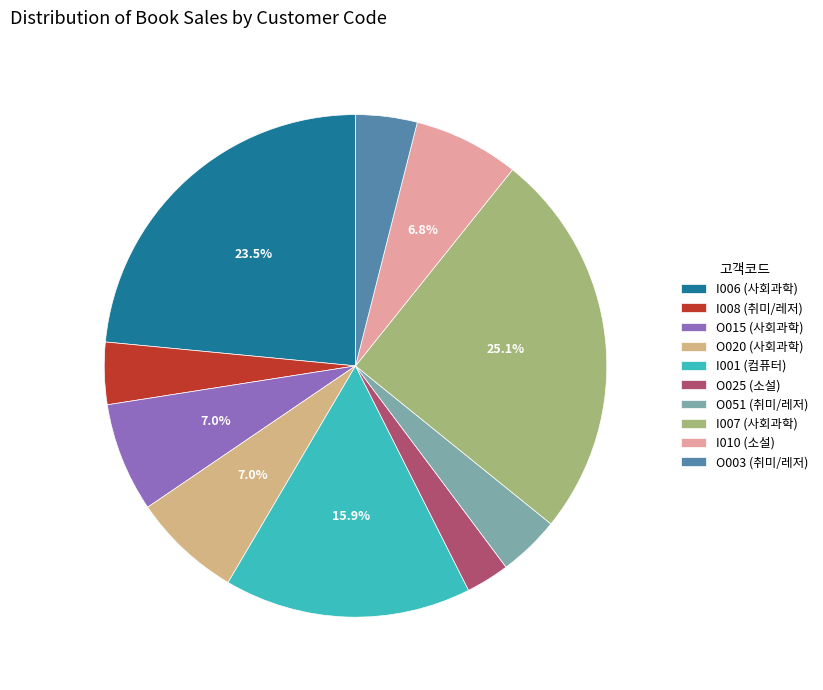

Is there a majority slice in this chart?

No